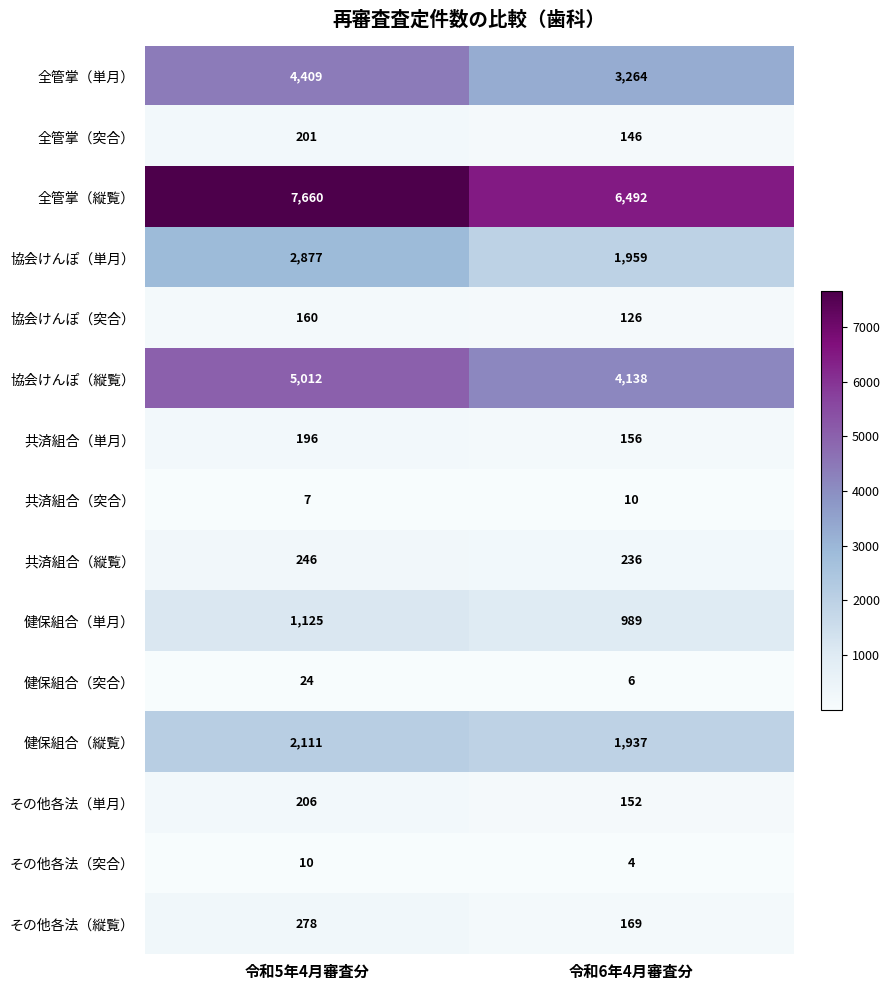

At which category is the sum across all series the highest?

令和5年4月審査分